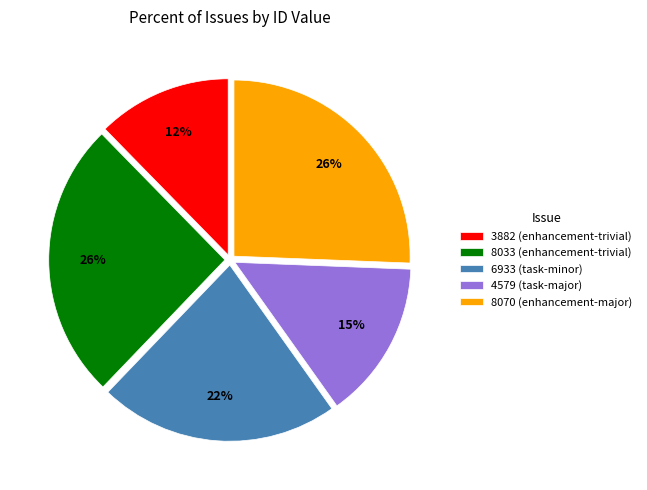

How many segments does this pie chart have?

5